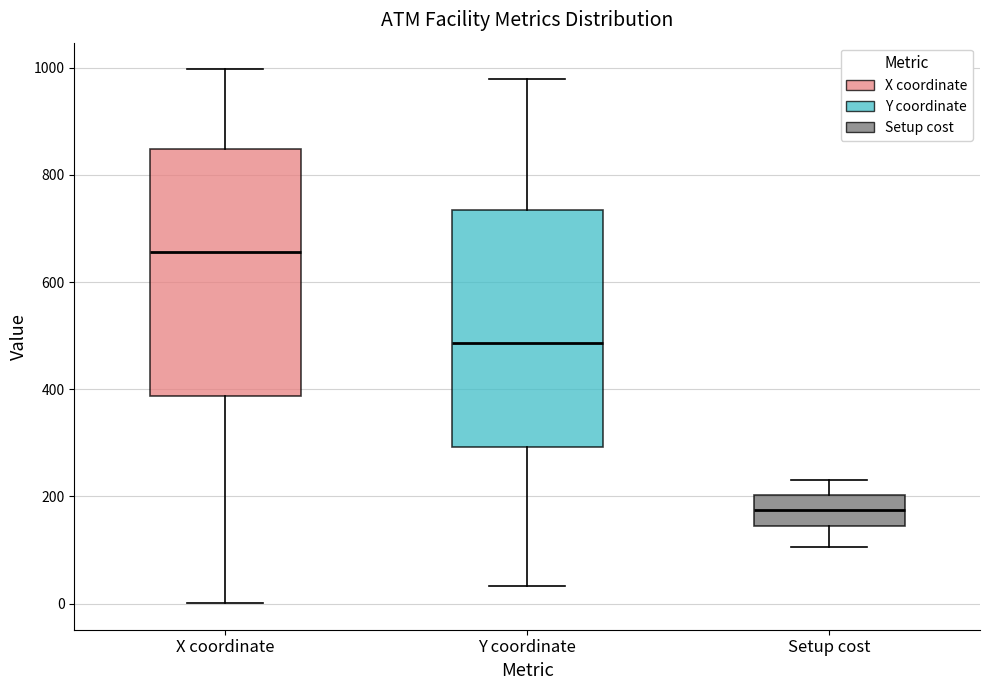

Reading left to right, transcribe this box plot: for each box, give where its median line is, the range the box spans, and where its two whiskers end, as read against the y-axis. The values are not printed on the chart, so give them approximately, as read against the axis.

X coordinate: median 660, box 380 to 840, whiskers 0 to 1000
Y coordinate: median 480, box 300 to 740, whiskers 40 to 980
Setup cost: median 180, box 140 to 200, whiskers 100 to 240